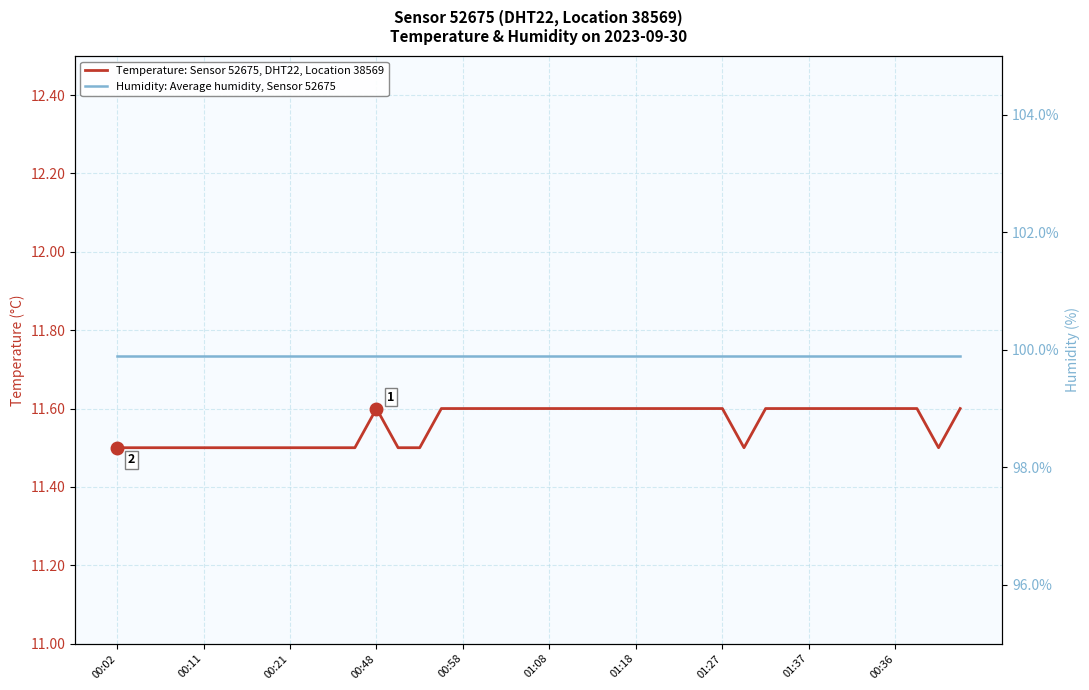

Reading left to right, extract all data points from this chart.

Temperature: Sensor 52675, DHT22, Location 38569: 11.5	11.5	11.5	11.5	11.5	11.5	11.5	11.5	11.5	11.5	11.5	11.5	11.6	11.5	11.5	11.6	11.6	11.6	11.6	11.6	11.6	11.6	11.6	11.6	11.6	11.6	11.6	11.6	11.6	11.5	11.6	11.6	11.6	11.6	11.6	11.6	11.6	11.6	11.5	11.6
Humidity: Average humidity, Sensor 52675: 99.9	99.9	99.9	99.9	99.9	99.9	99.9	99.9	99.9	99.9	99.9	99.9	99.9	99.9	99.9	99.9	99.9	99.9	99.9	99.9	99.9	99.9	99.9	99.9	99.9	99.9	99.9	99.9	99.9	99.9	99.9	99.9	99.9	99.9	99.9	99.9	99.9	99.9	99.9	99.9